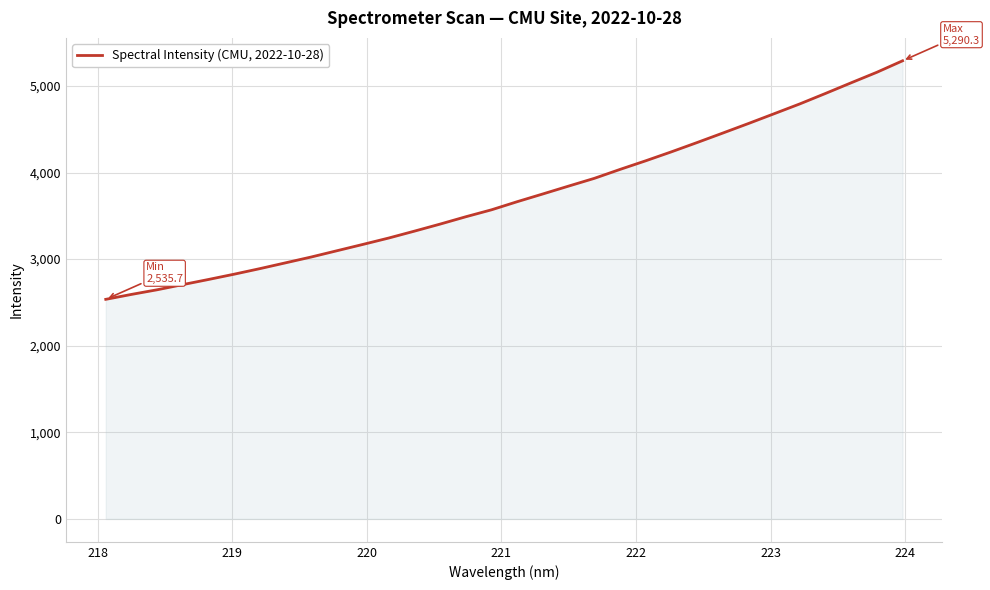

What is the smallest value displayed?

2535.7